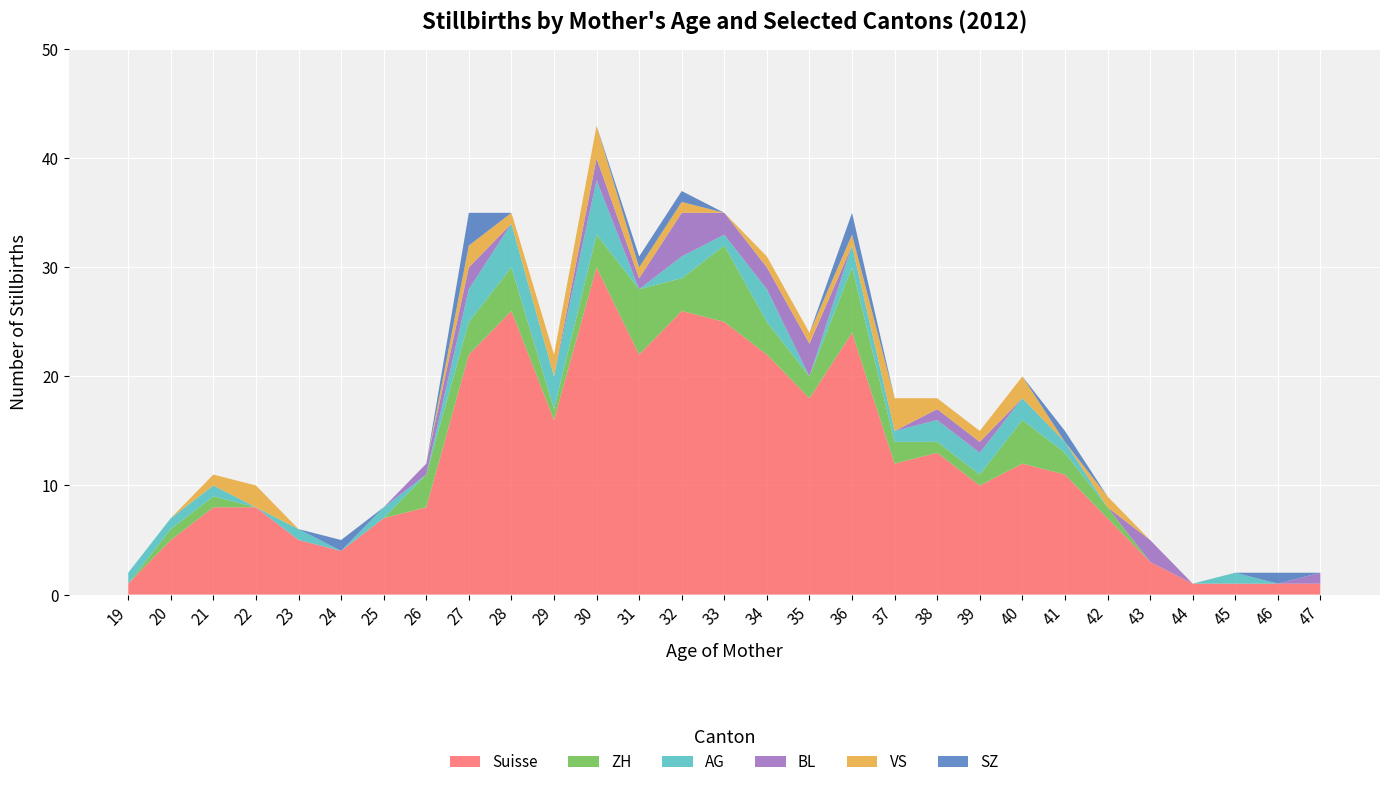

Reading left to right, extract all data points from this chart.

Suisse: 1	5	8	8	5	4	7	8	22	26	16	30	22	26	25	22	18	24	12	13	10	12	11	7	3	1	1	1	1
ZH: 0	1	1	0	0	0	0	3	3	4	1	3	6	3	7	3	2	6	2	1	1	4	2	1	0	0	0	0	0
AG: 1	1	1	0	1	0	1	0	3	4	3	5	0	2	1	3	0	2	1	2	2	2	1	0	0	0	1	0	0
BL: 0	0	0	0	0	0	0	1	2	0	0	2	1	4	2	2	3	0	0	1	1	0	0	0	2	0	0	0	1
VS: 0	0	1	2	0	0	0	0	2	1	2	3	1	1	0	1	1	1	3	1	1	2	0	1	0	0	0	0	0
SZ: 0	0	0	0	0	1	0	0	3	0	0	0	1	1	0	0	0	2	0	0	0	0	1	0	0	0	0	1	0